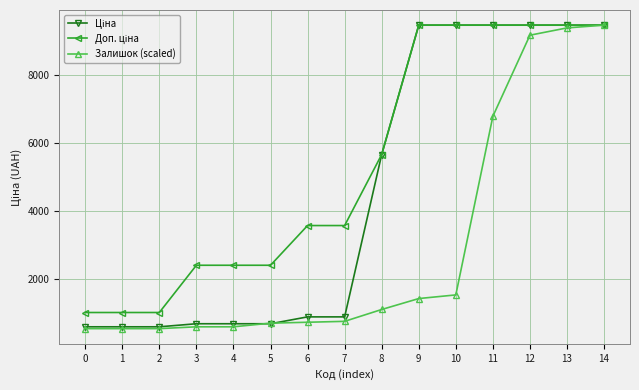

What is the total value across all series at 0?

2178.4